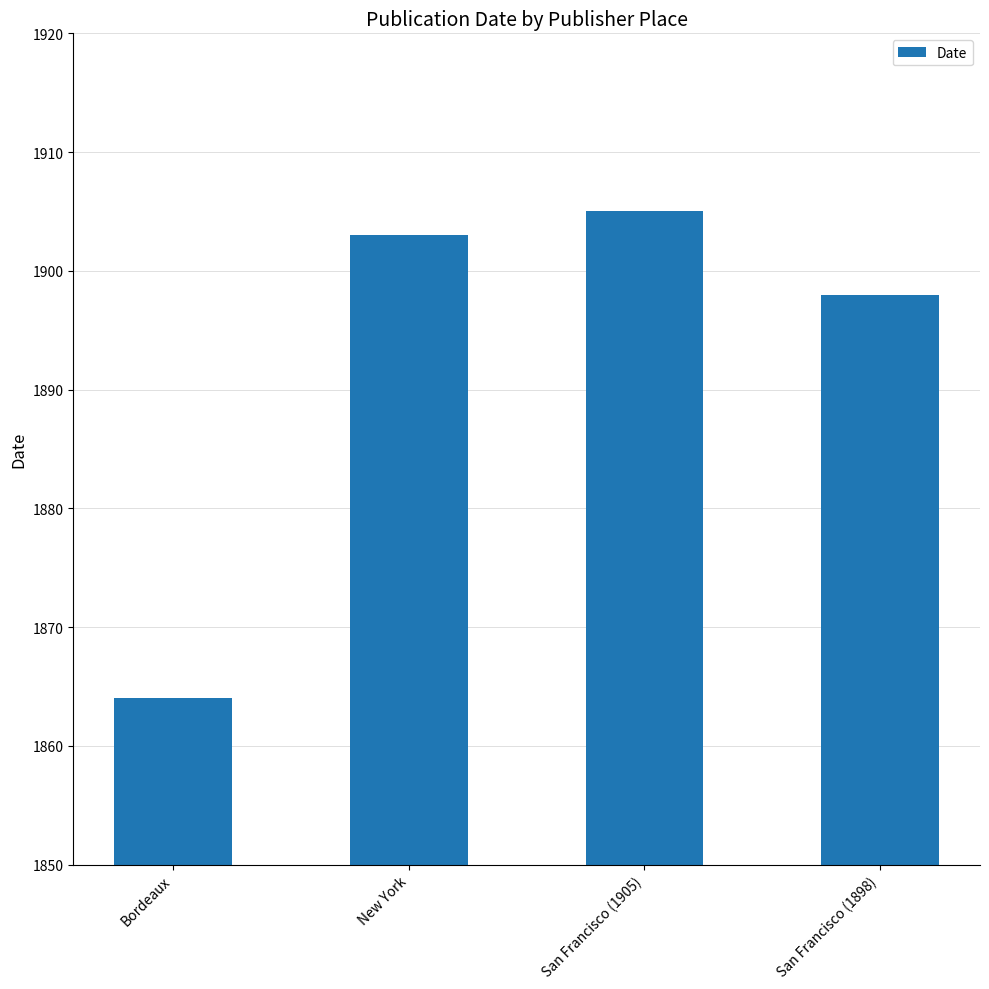

Read the value at New York, to the nearest 5.

1905